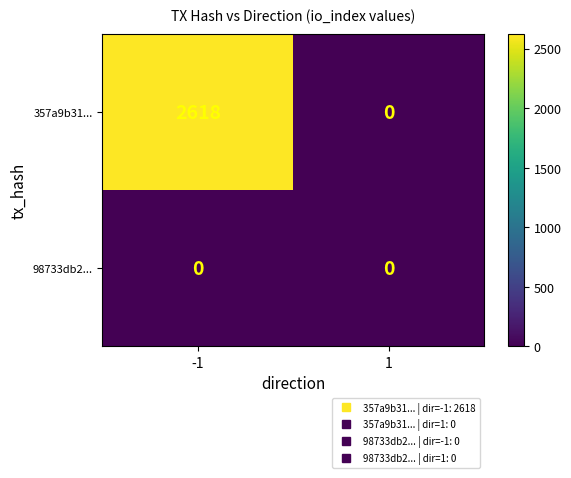

Between -1 and 1, which series saw the biggest shift?

357a9b31...